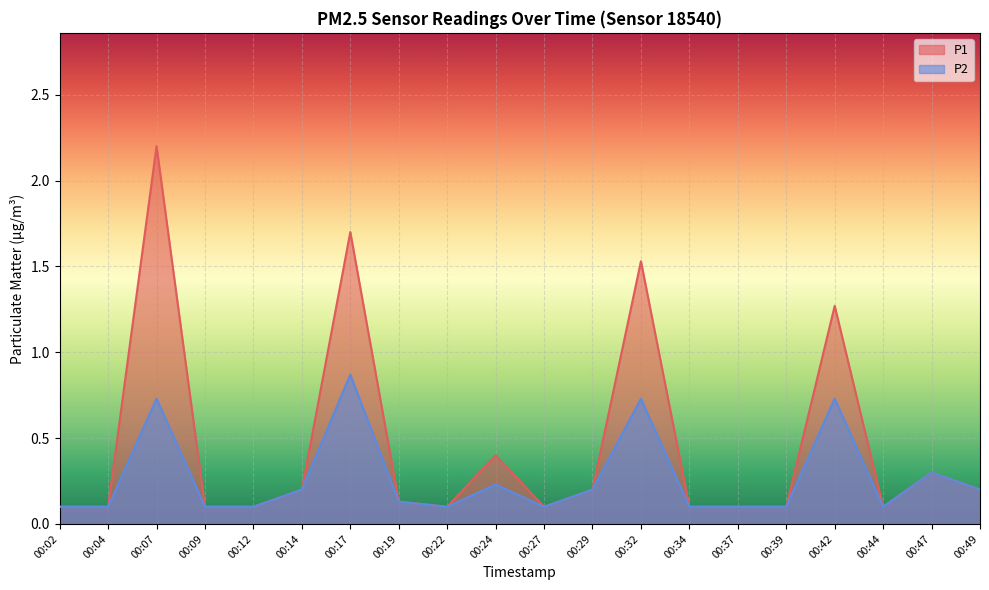

At which category is the sum across all series the highest?

00:07